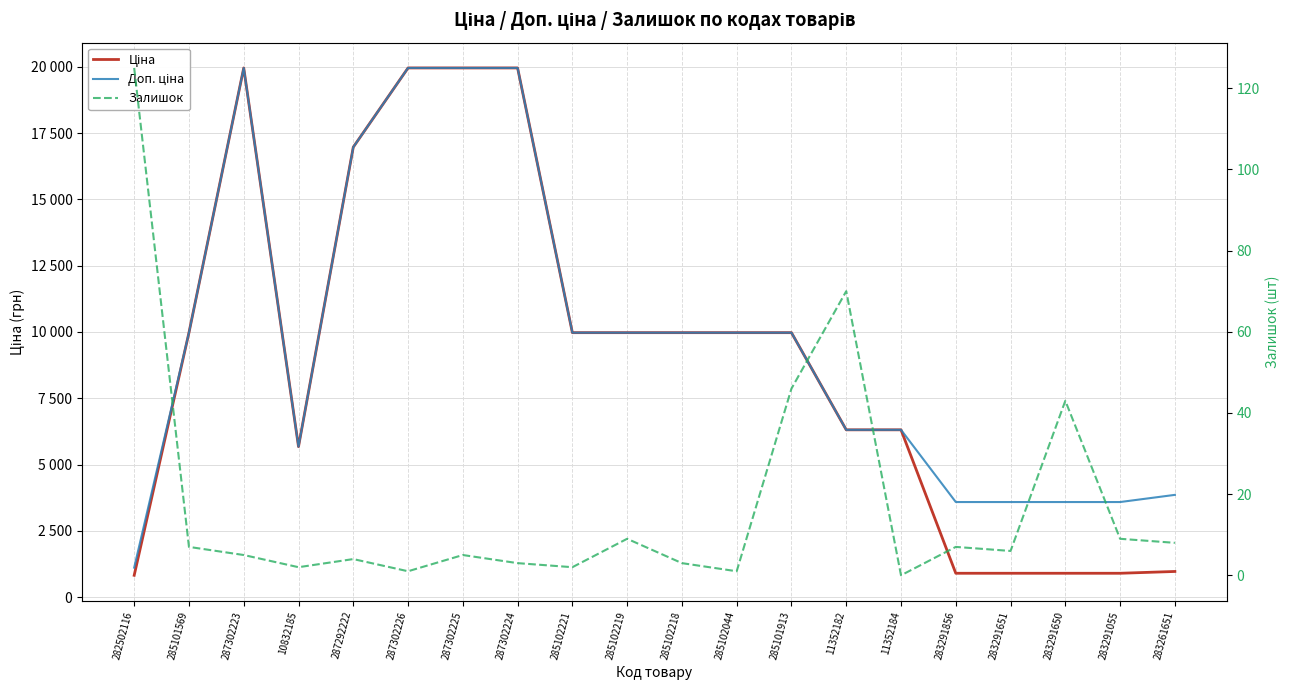

At 287302225, list the series in order from smallest to largest.

Залишок, Ціна, Доп. ціна